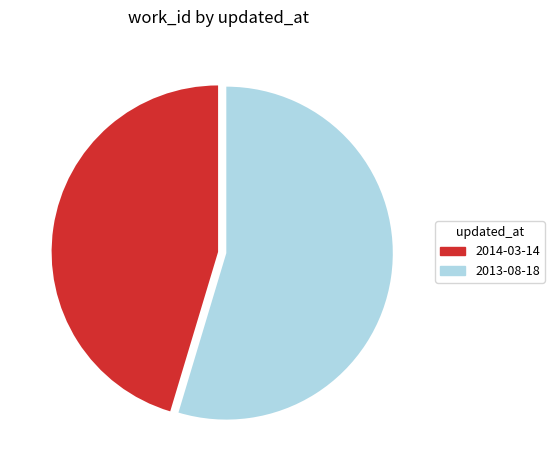

Which category has the smallest portion of the pie?

2014-03-14